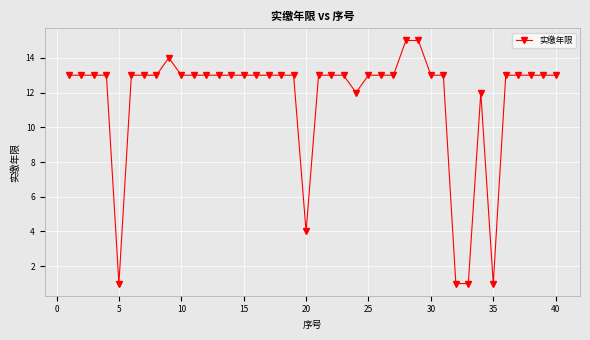

What is the value of the 33rd point from the left?

1